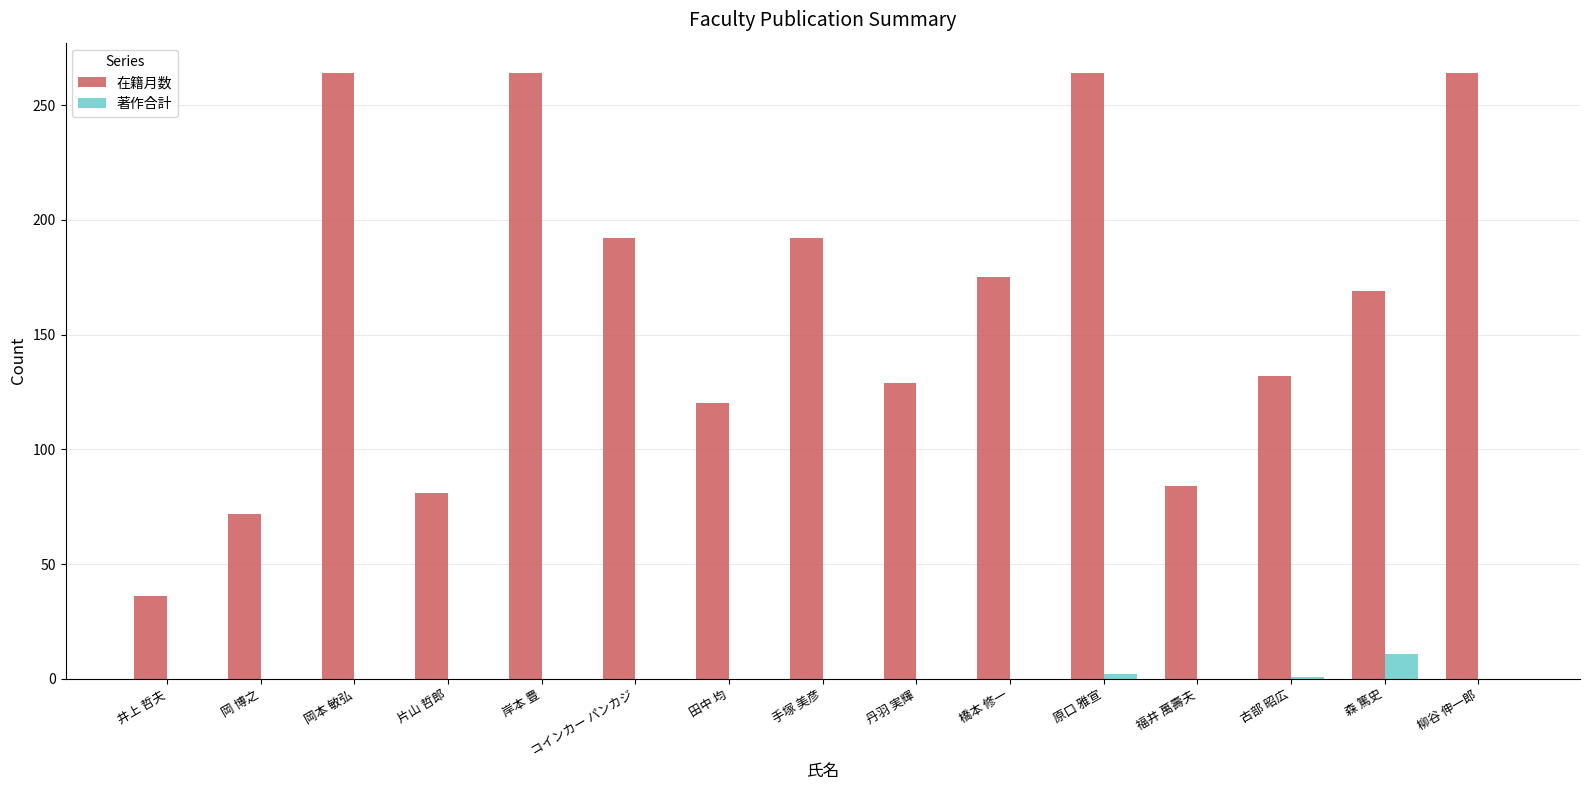

How many series are shown in this chart?

2